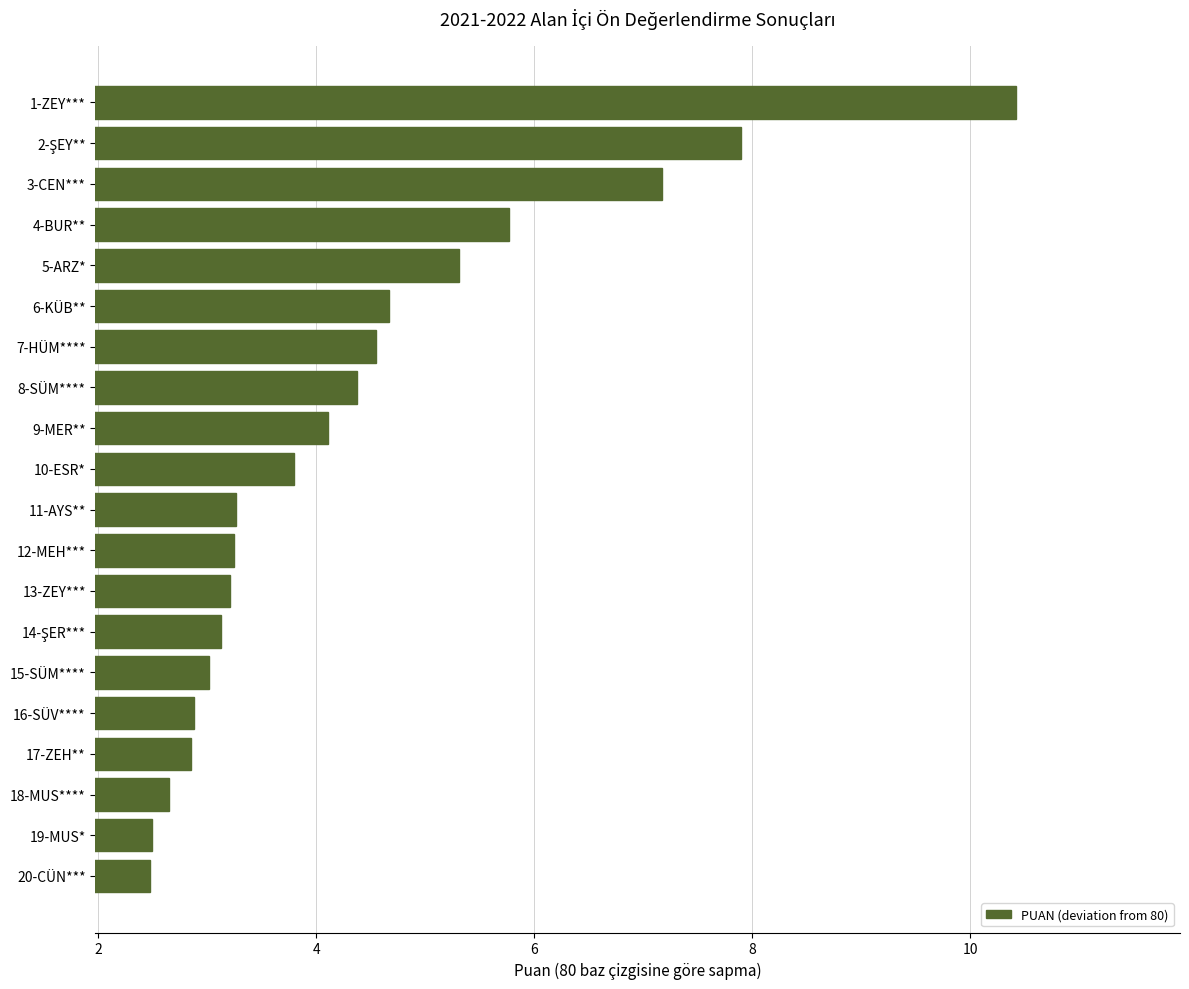

Between 20-CÜN*** and 15-SÜM****, which is larger?

15-SÜM****